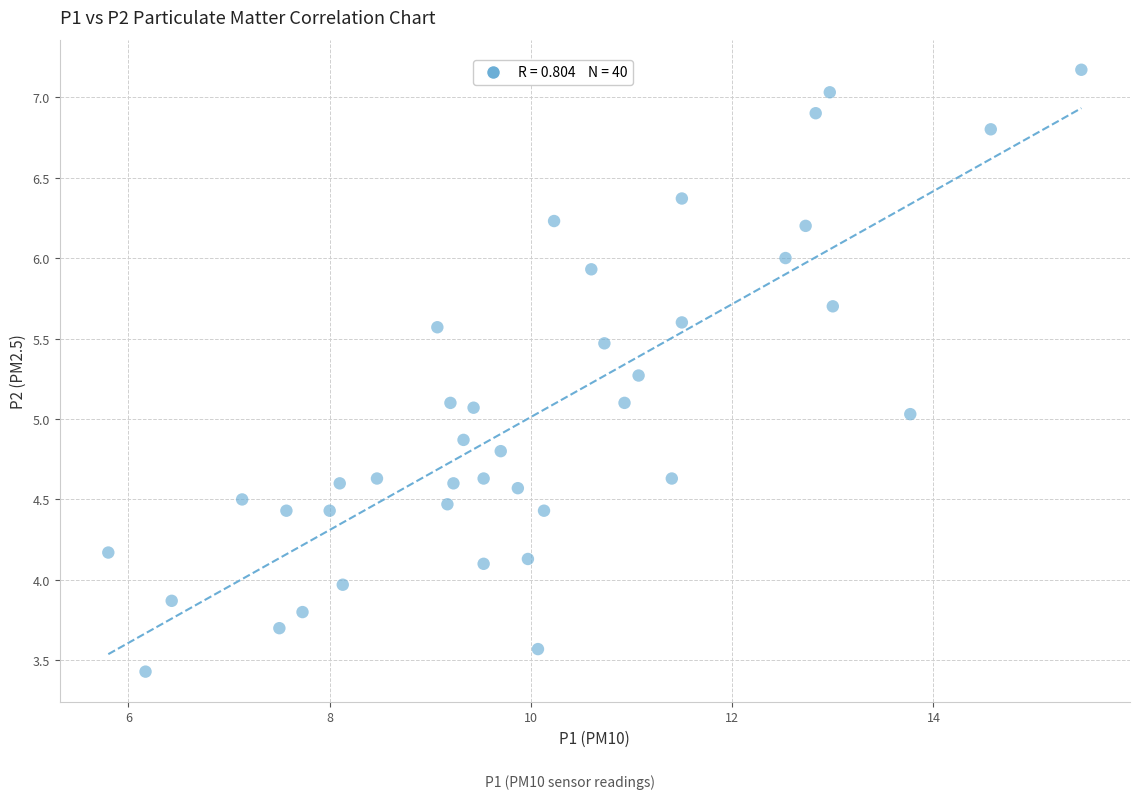

What is the range of Y values (max minus min)?

3.7